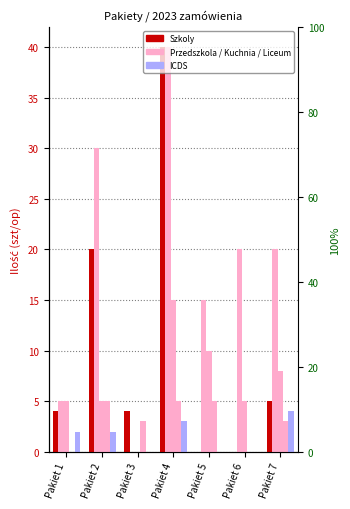

Between Pakiet 6 and Pakiet 7, which series saw the biggest shift?

Szkoly (col_4)